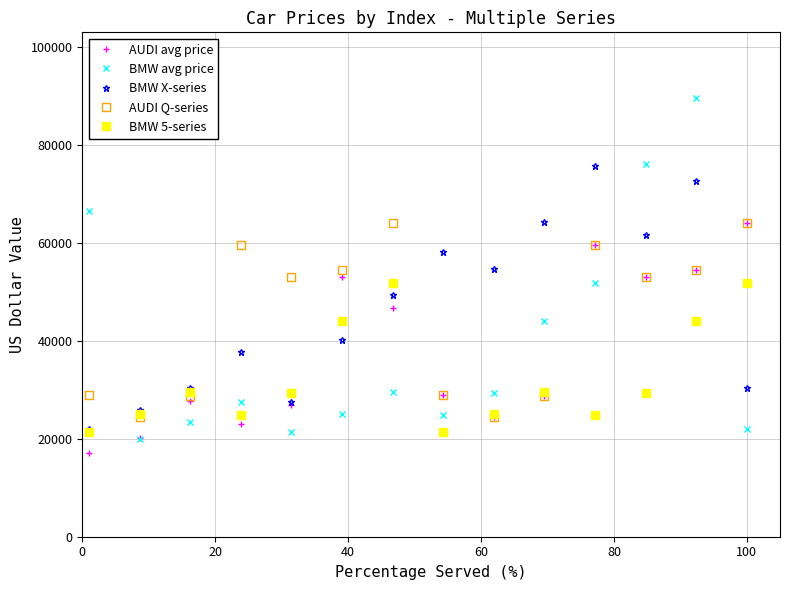

What are all the series names shown in the legend?

AUDI avg price, BMW avg price, BMW X-series, AUDI Q-series, BMW 5-series